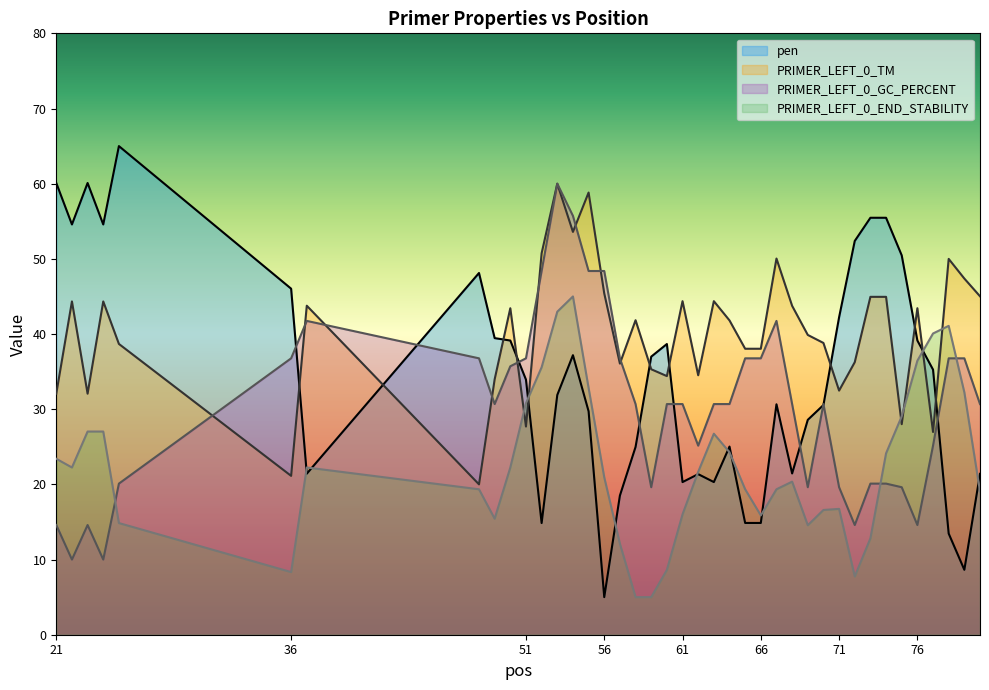

The PRIMER_LEFT_0_END_STABILITY series shows 32.2 at 79. True or false?

True